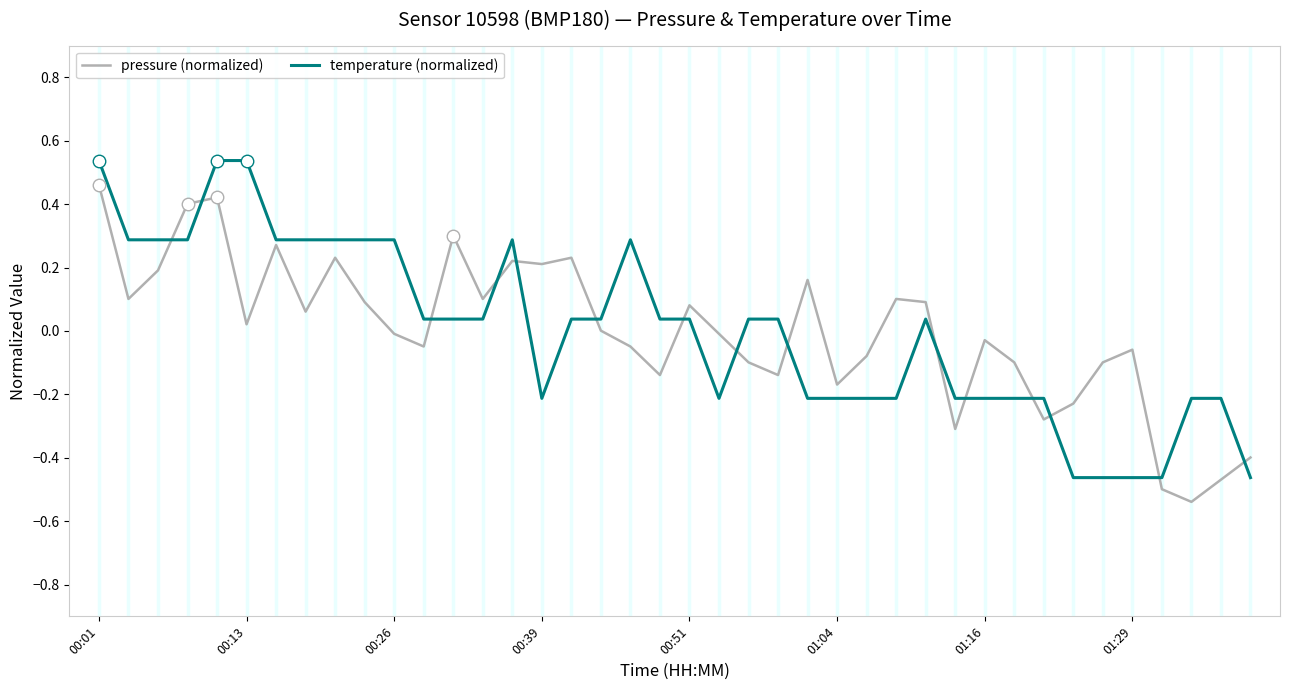

Rank the series by their maximum value, from highest to lowest.

temperature (normalized), pressure (normalized)